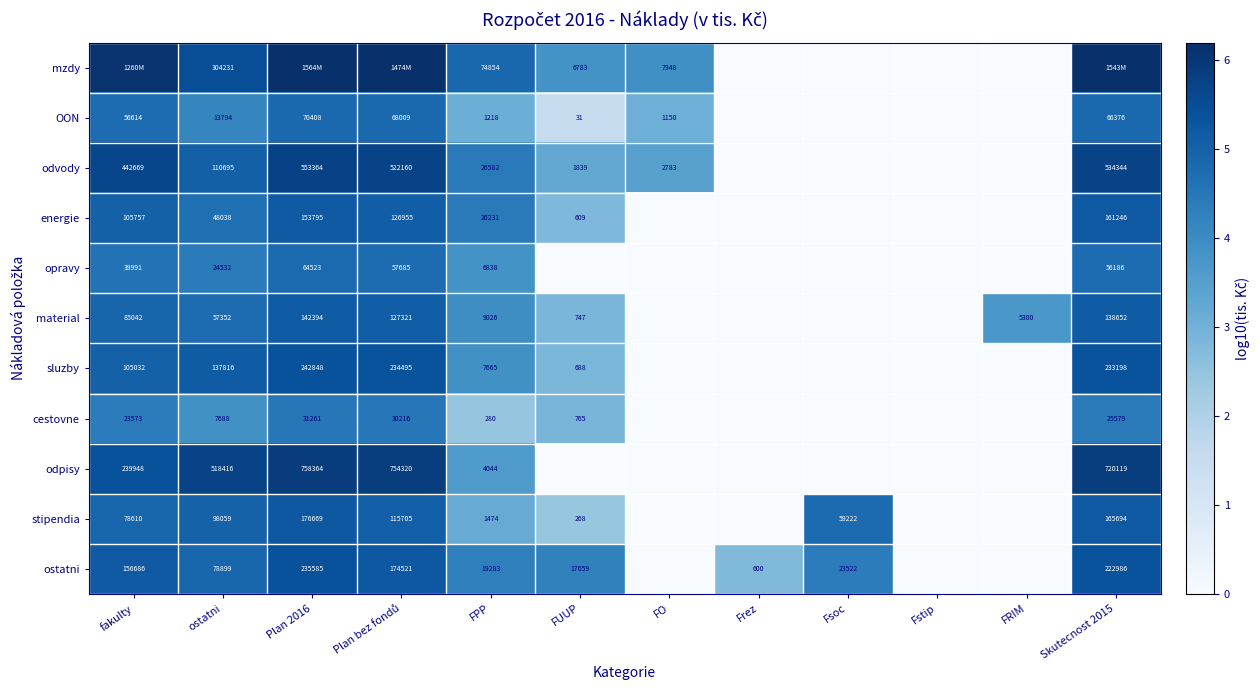

At which label does ostatni reach its minimum?

FO